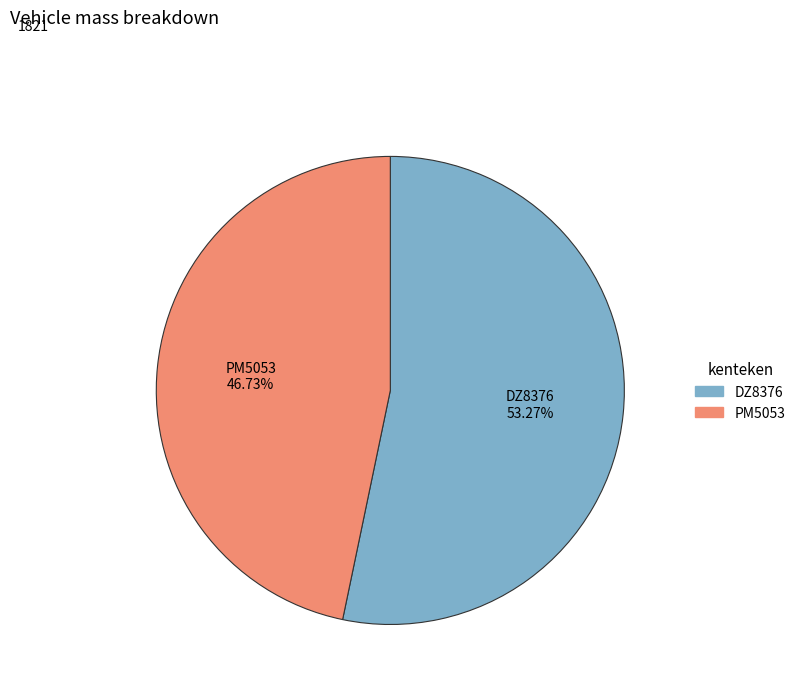

True or false: PM5053 accounts for 36% of the total.

False